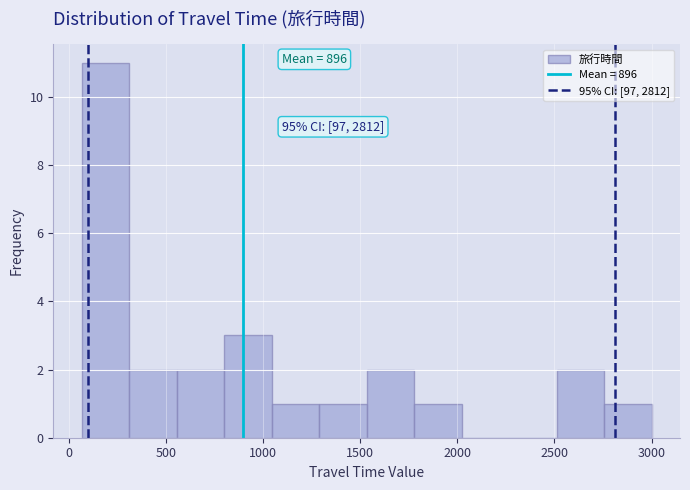

Which range on the x-axis has the tallest bar?

50 to 300